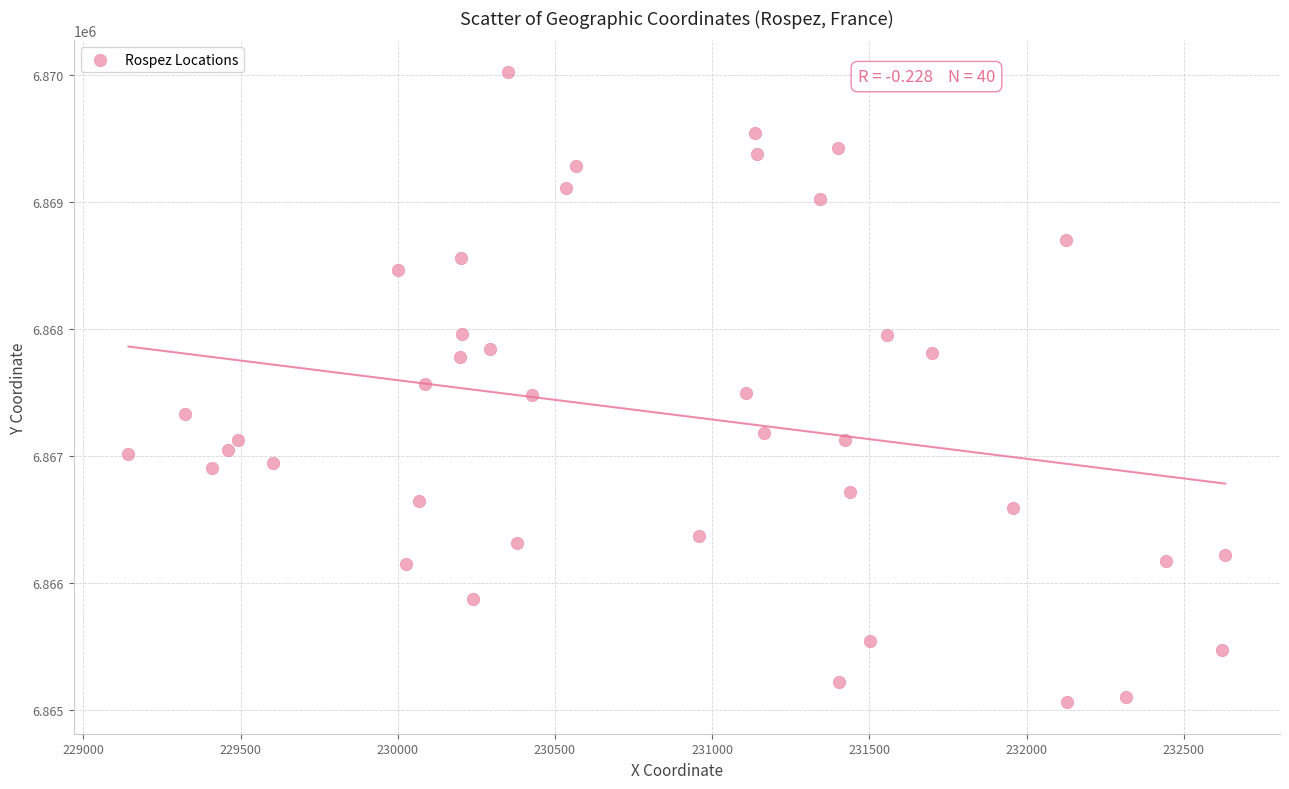

What is the range of Y values (max minus min)?

4967.6